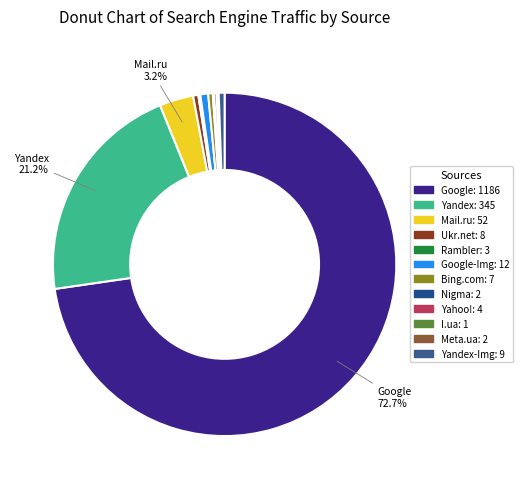

Which category accounts for the majority?

Google